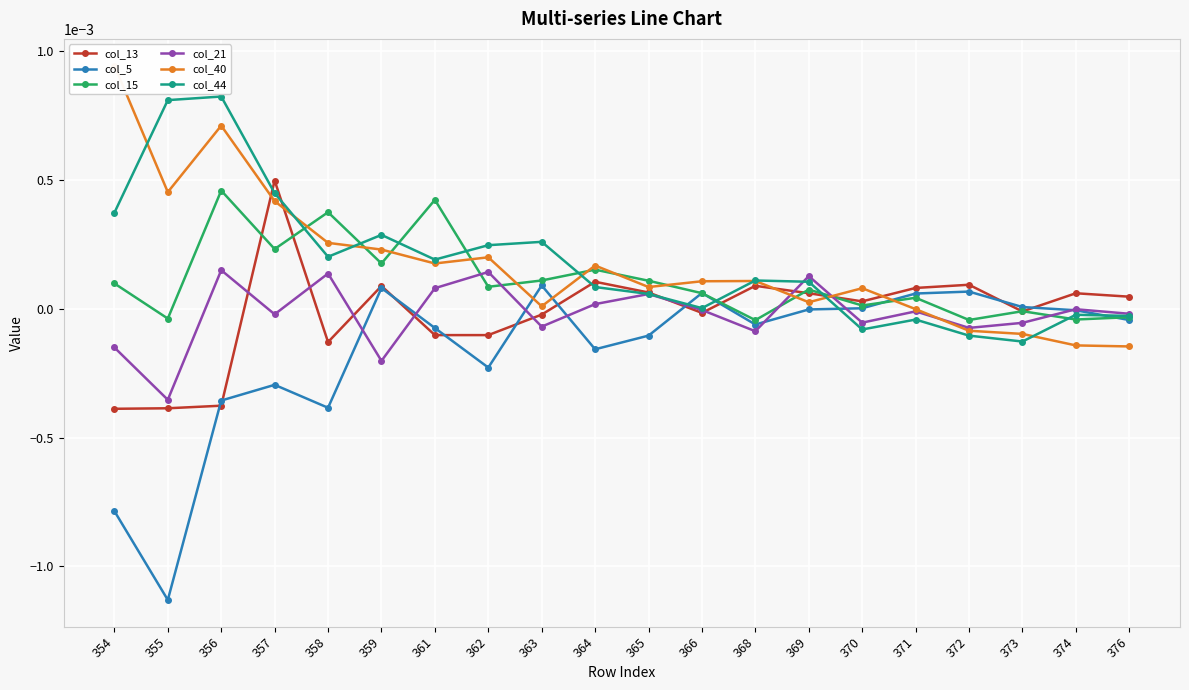

How many categories are shown in the chart?

20